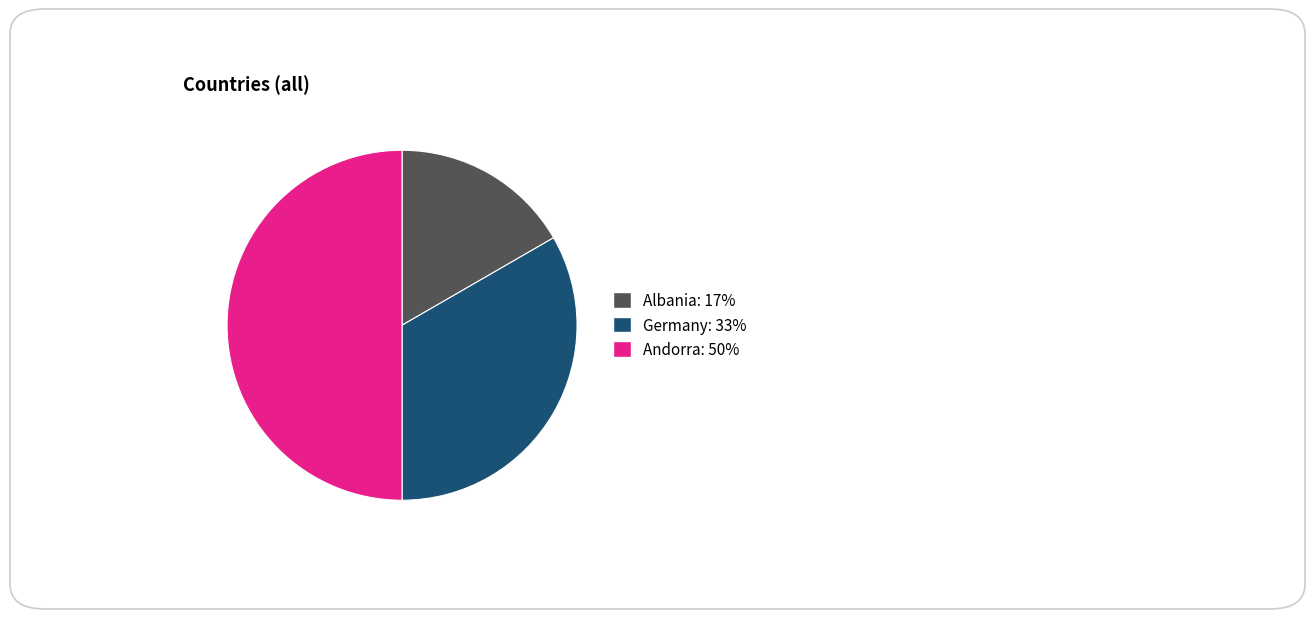

Does Germany account for over 50% of the chart?

No